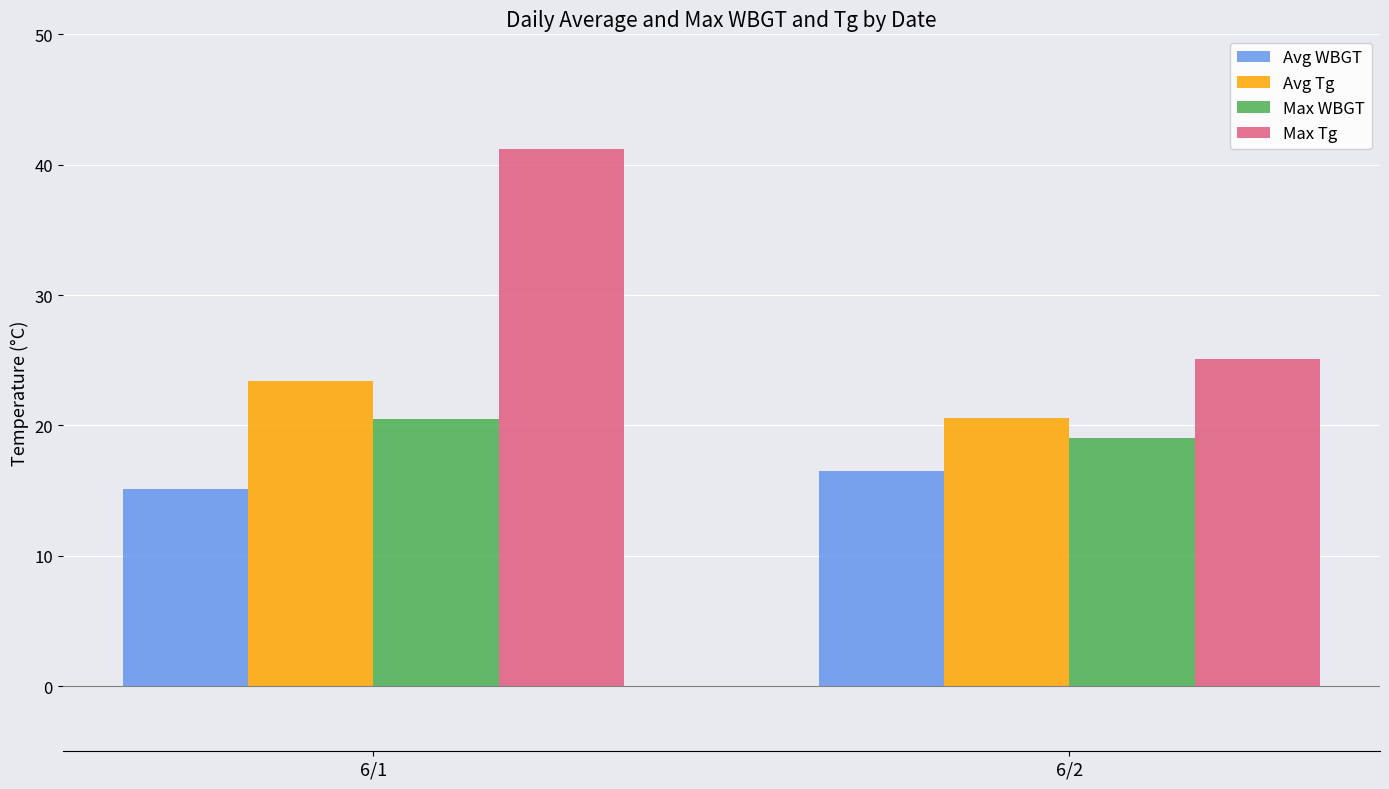

What are all the series names shown in the legend?

Avg WBGT, Avg Tg, Max WBGT, Max Tg